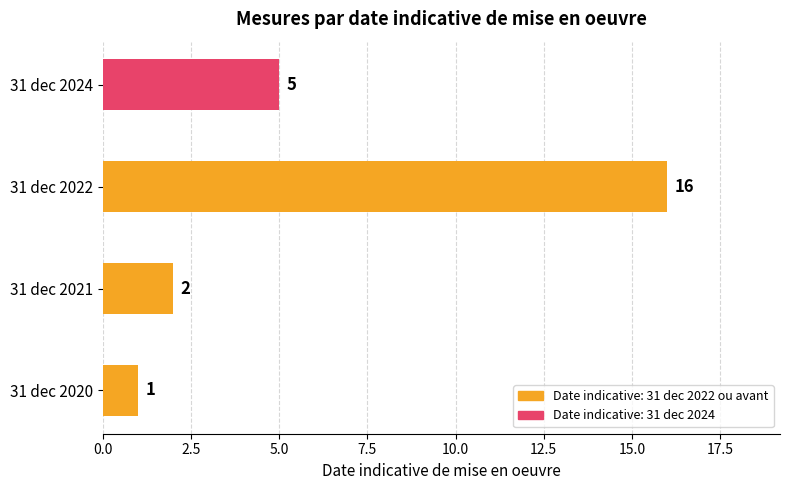

Are the bars grouped side by side (vs. stacked)?

No